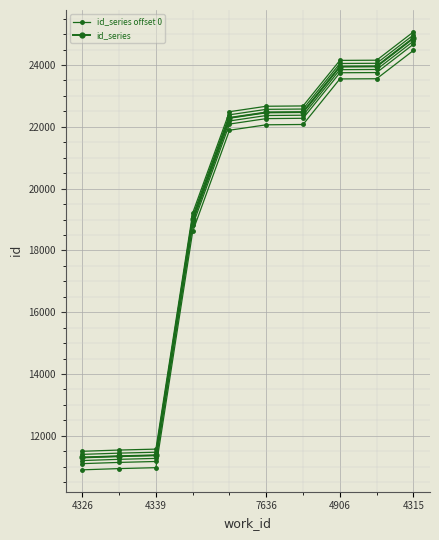

What is the maximum value for id_series?

24871